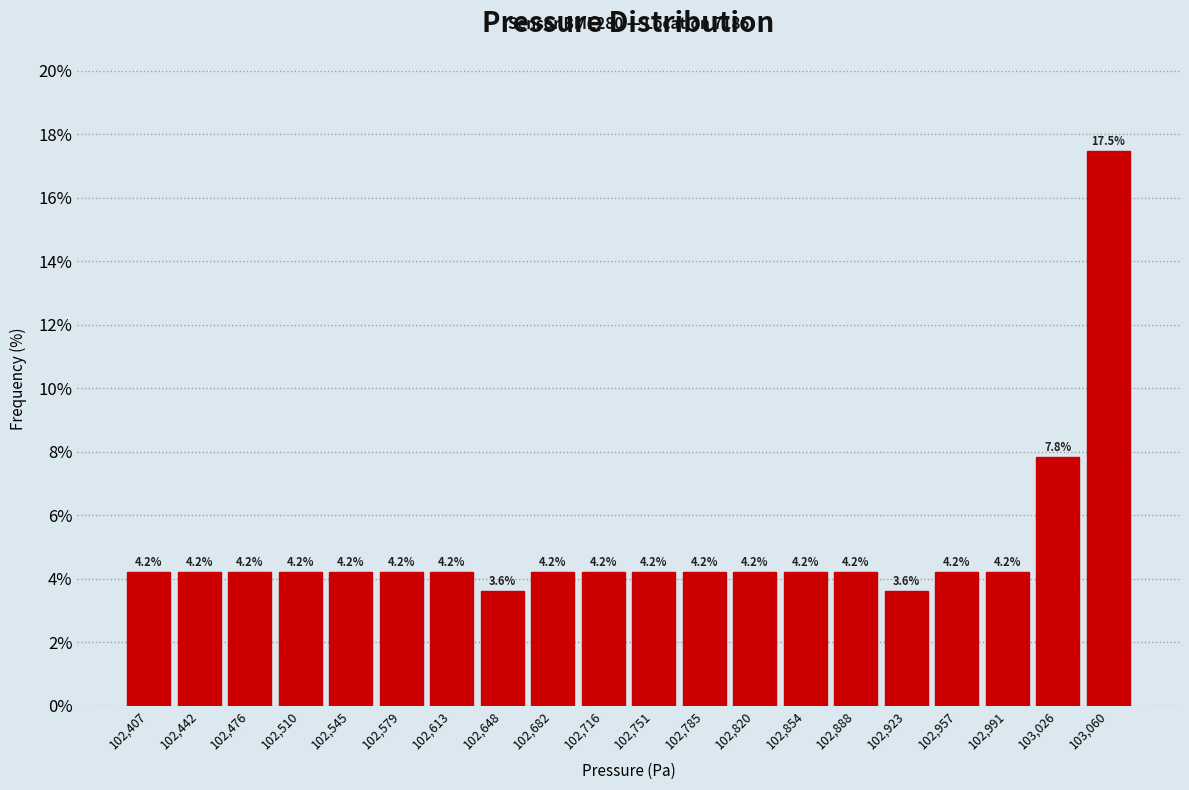

Reading left to right, list every bar in this chart as the range it spans on the x-axis followed by its height. The bar edges are not printed on the chart, so give them approximately, as read against the axis.

102390 to 102425: 4.2
102425 to 102460: 4.2
102460 to 102495: 4.2
102495 to 102530: 4.2
102530 to 102560: 4.2
102560 to 102595: 4.2
102595 to 102630: 4.2
102630 to 102665: 3.6
102665 to 102700: 4.2
102700 to 102735: 4.2
102735 to 102770: 4.2
102770 to 102800: 4.2
102800 to 102835: 4.2
102835 to 102870: 4.2
102870 to 102905: 4.2
102905 to 102940: 3.6
102940 to 102975: 4.2
102975 to 103010: 4.2
103010 to 103045: 7.8
103045 to 103075: 17.5